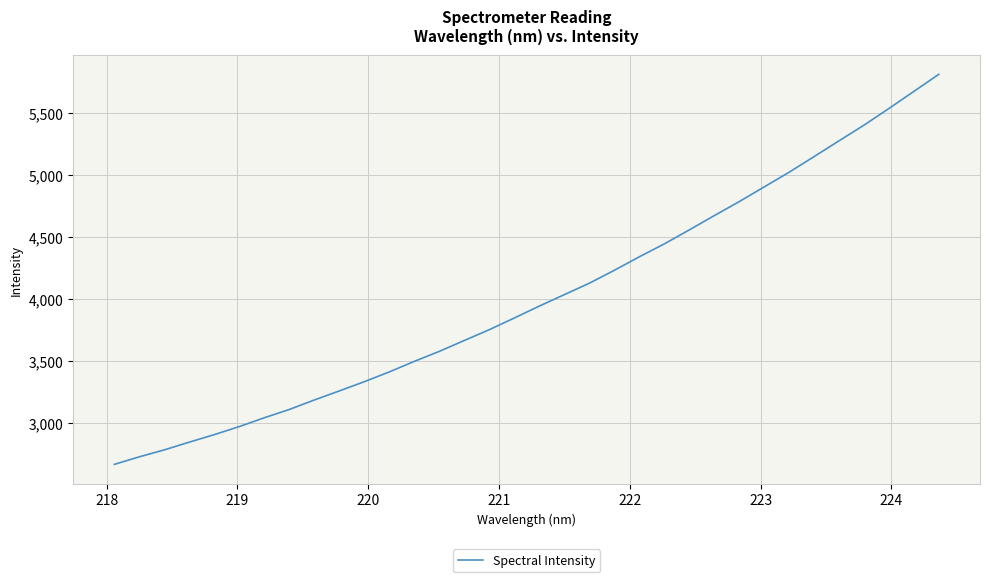

What is the greatest value displayed?

5808.1